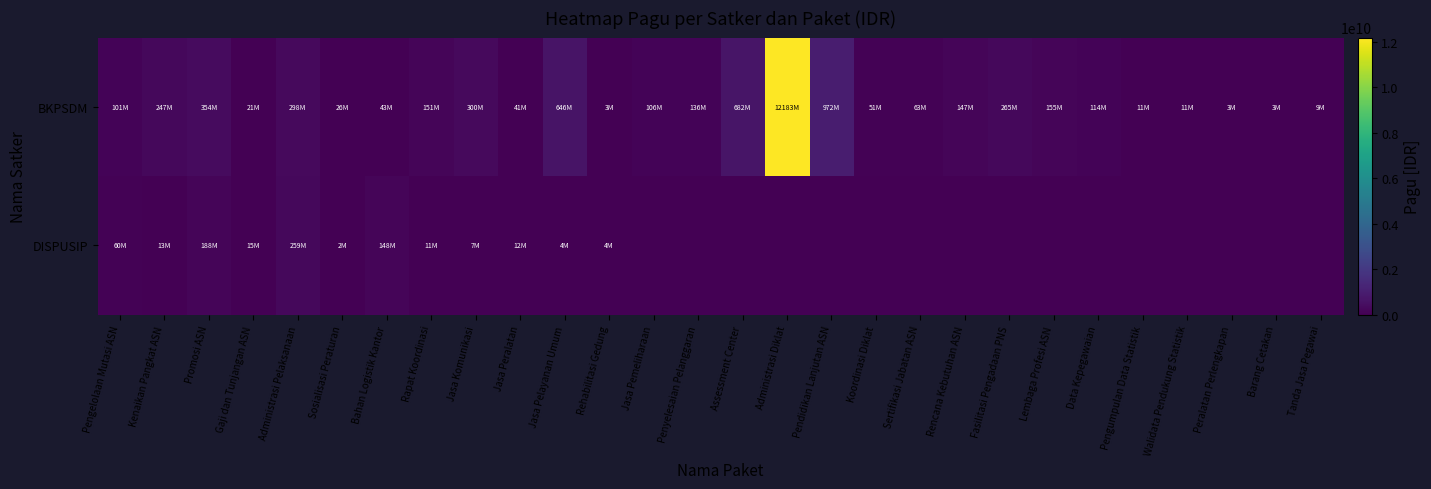

At Fasilitasi Pengadaan PNS, list the series in order from largest to smallest.

BKPSDM, DISPUSIP